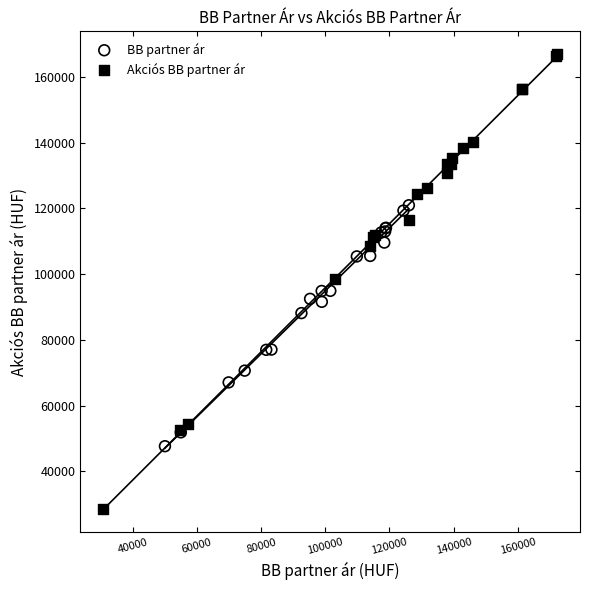

Which series reaches the minimum Y coordinate?

Akciós BB partner ár